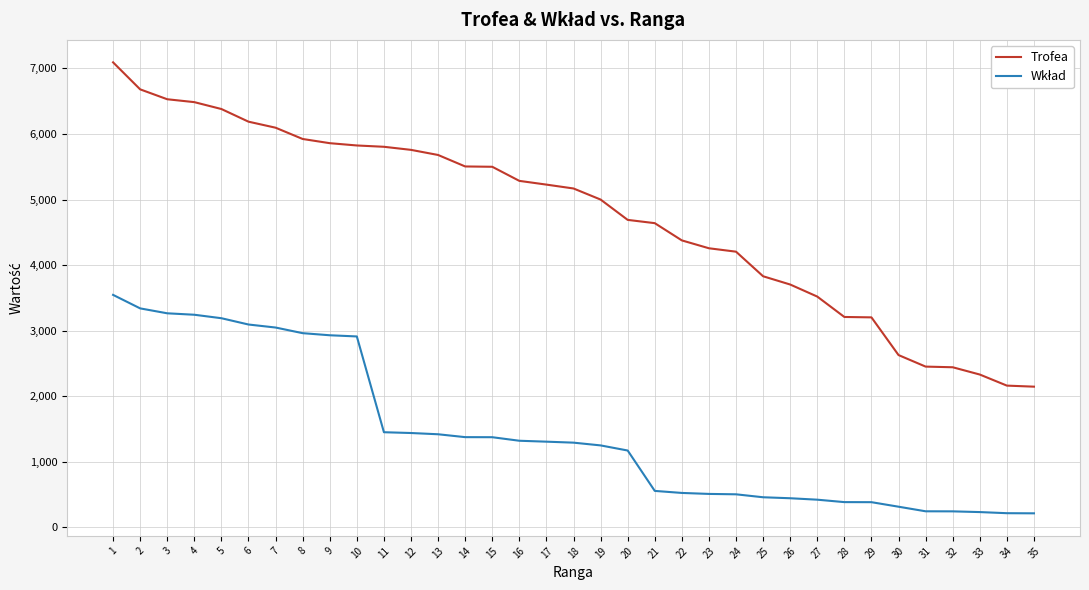

What is the maximum value shown in the chart?

7093